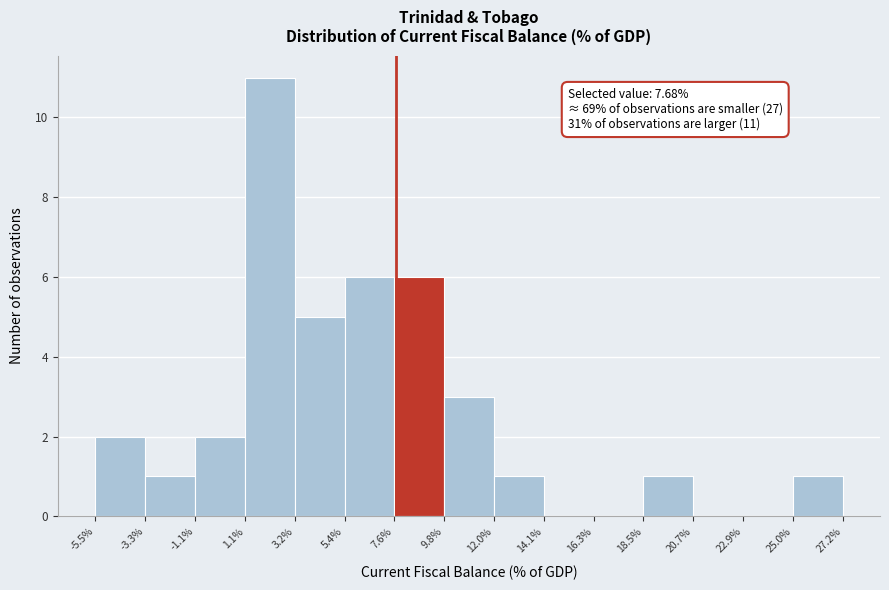

Over which range of the x-axis is the bar tallest?

1.1% to 3.2%